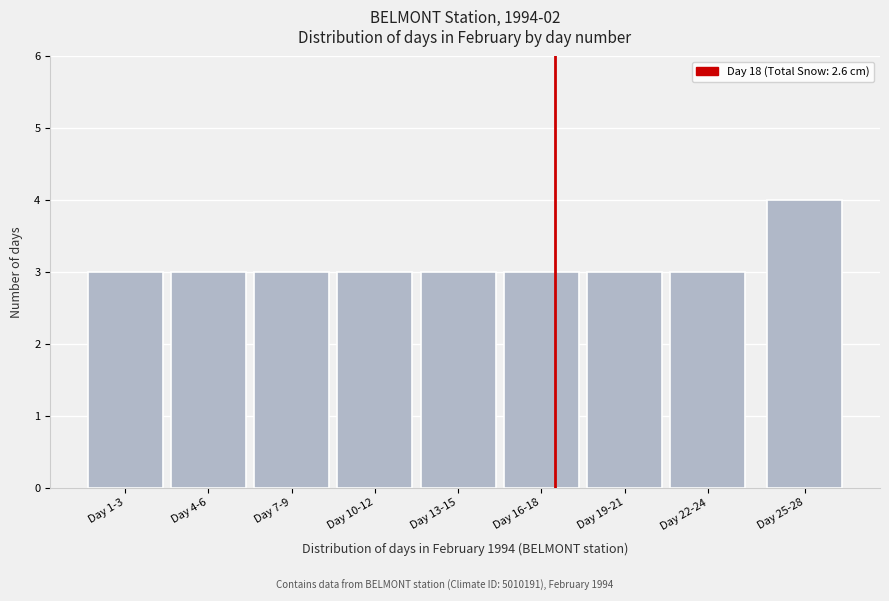

Reading left to right, what are all the values shown in this chart?

Day 1-3=3	Day 4-6=3	Day 7-9=3	Day 10-12=3	Day 13-15=3	Day 16-18=3	Day 19-21=3	Day 22-24=3	Day 25-28=4